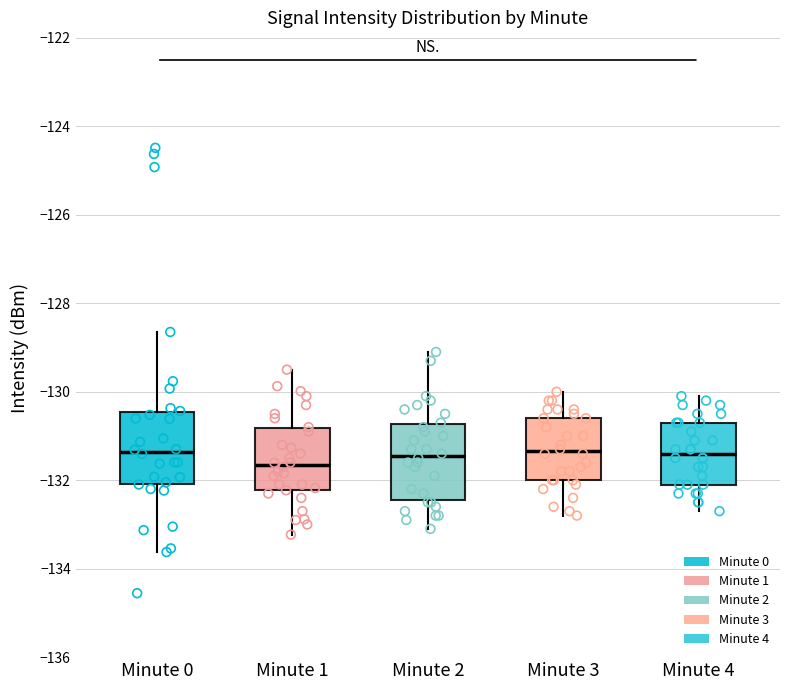

Where is the upper edge of the box for Minute 0 on the y-axis? The values are not printed on the chart, so give them approximately, as read against the axis.

-130.4